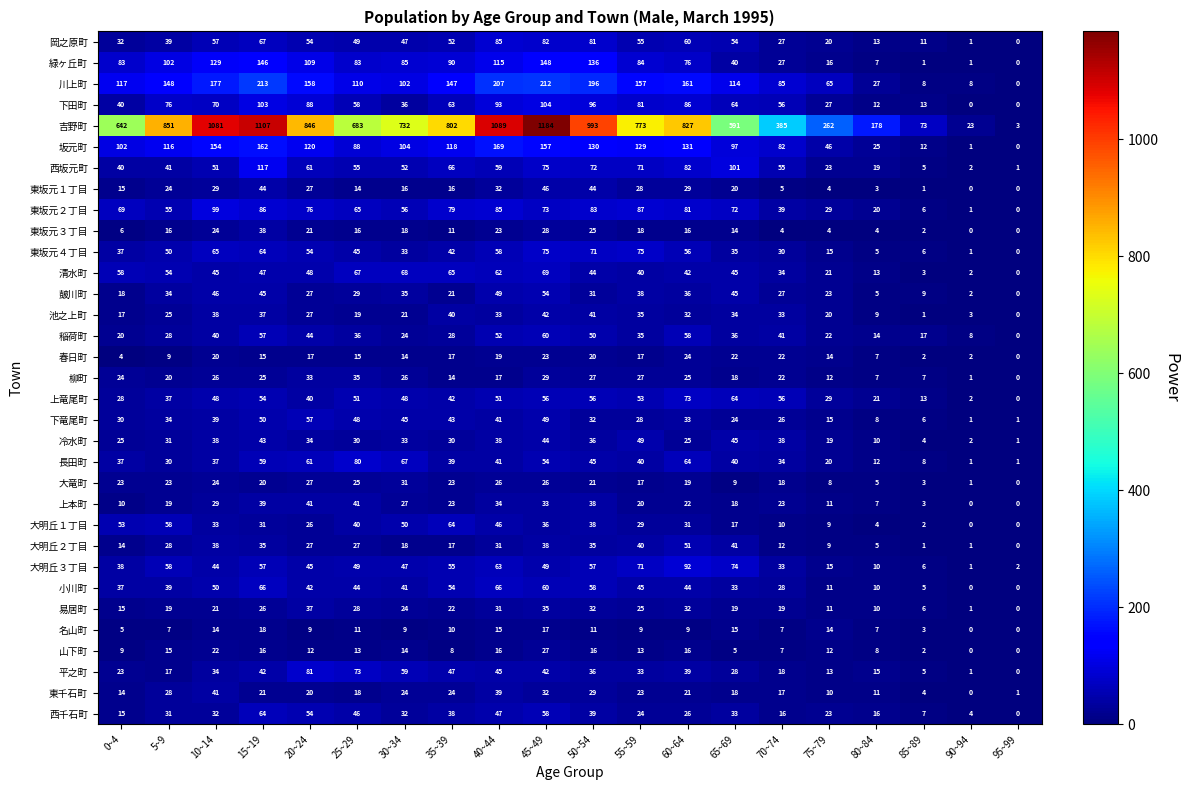

Count the number of categories in the chart.

20